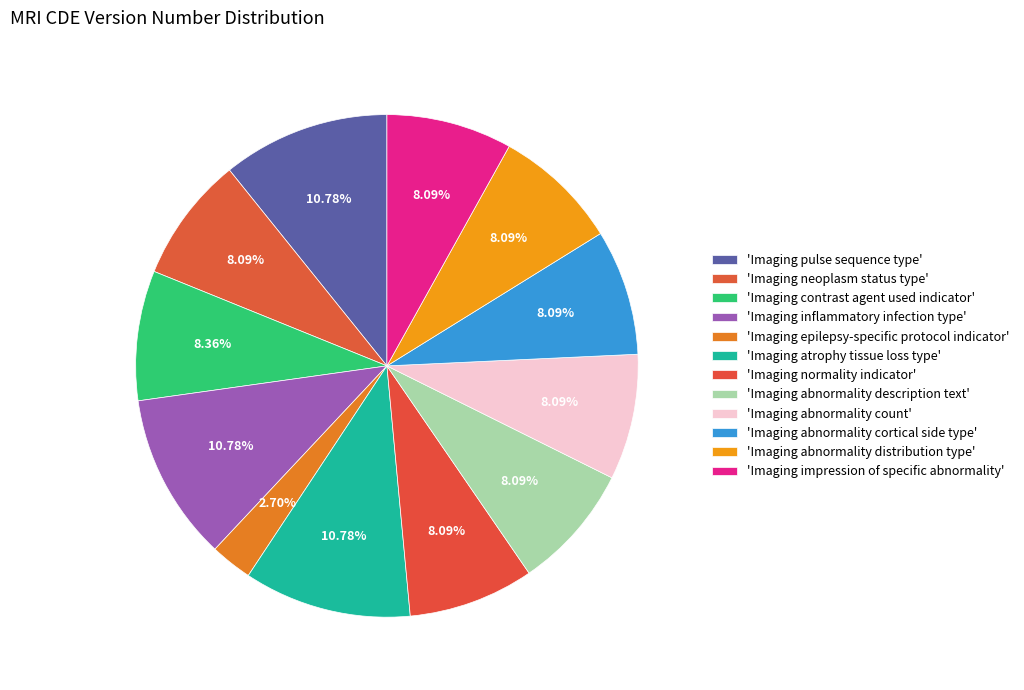

Which slice is the largest?

Imaging pulse sequence type